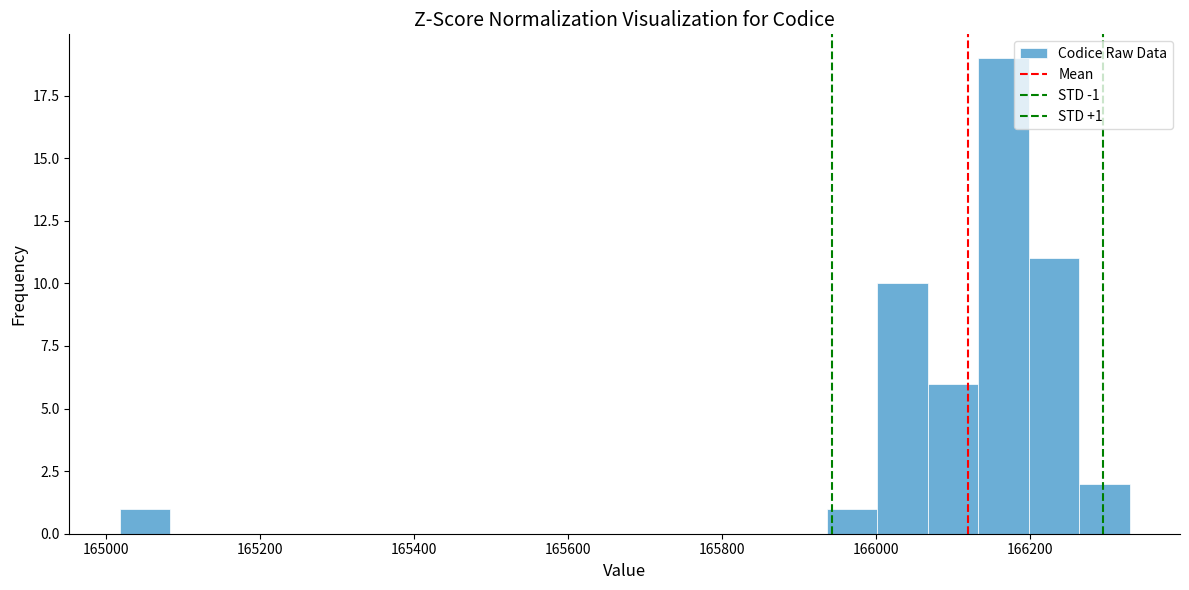

Read against the x-axis, roughly where is the centre of the tallest bar?

166160